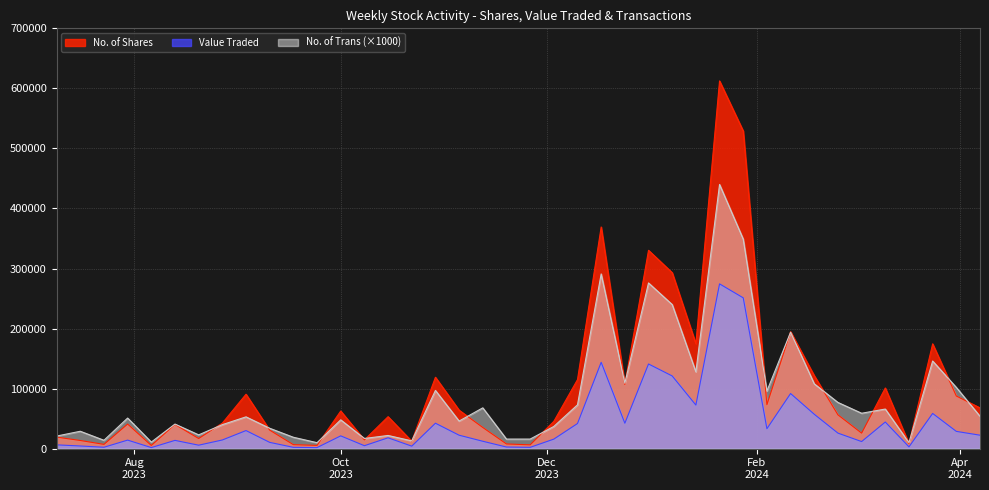

Which series has the widest spread of values?

No. of Shares